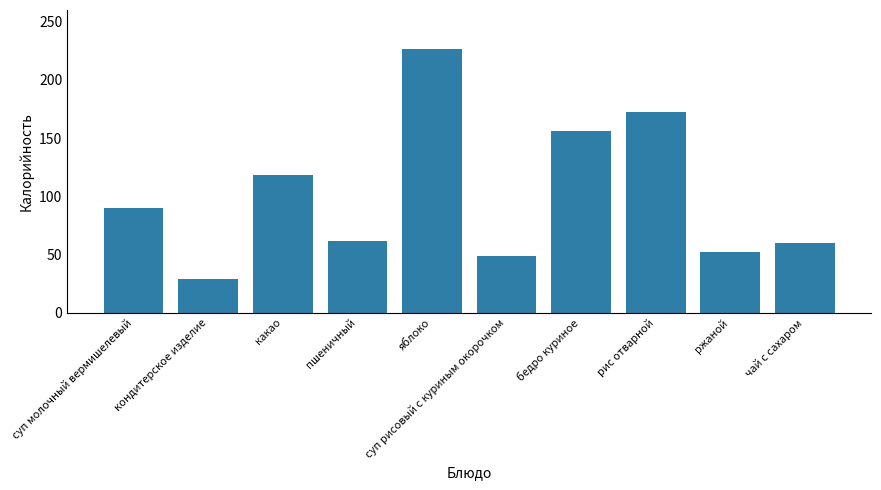

The value at пшеничный is 108.1. True or false?

False